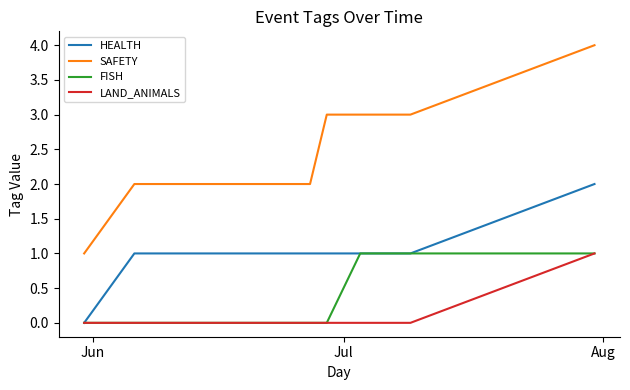

True or false: SAFETY and HEALTH intersect in this chart.

False